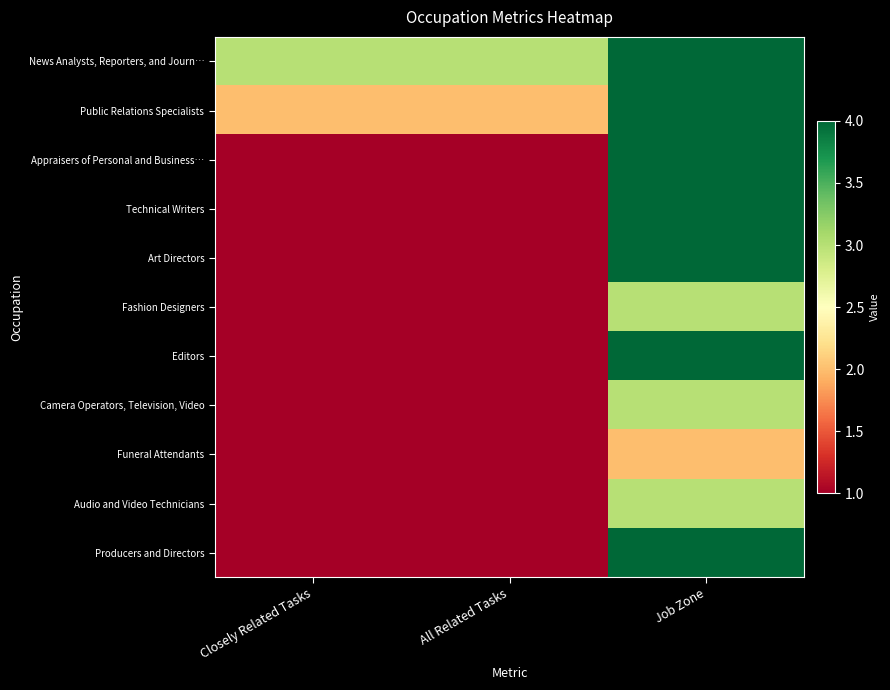

Reading right to left, what are all the values shown in this chart?

News Analysts, Reporters, and Journ…: Job Zone=4	All Related Tasks=3	Closely Related Tasks=3
Public Relations Specialists: Job Zone=4	All Related Tasks=2	Closely Related Tasks=2
Appraisers of Personal and Business…: Job Zone=4	All Related Tasks=1	Closely Related Tasks=1
Technical Writers: Job Zone=4	All Related Tasks=1	Closely Related Tasks=1
Art Directors: Job Zone=4	All Related Tasks=1	Closely Related Tasks=1
Fashion Designers: Job Zone=3	All Related Tasks=1	Closely Related Tasks=1
Editors: Job Zone=4	All Related Tasks=1	Closely Related Tasks=1
Camera Operators, Television, Video: Job Zone=3	All Related Tasks=1	Closely Related Tasks=1
Funeral Attendants: Job Zone=2	All Related Tasks=1	Closely Related Tasks=1
Audio and Video Technicians: Job Zone=3	All Related Tasks=1	Closely Related Tasks=1
Producers and Directors: Job Zone=4	All Related Tasks=1	Closely Related Tasks=1